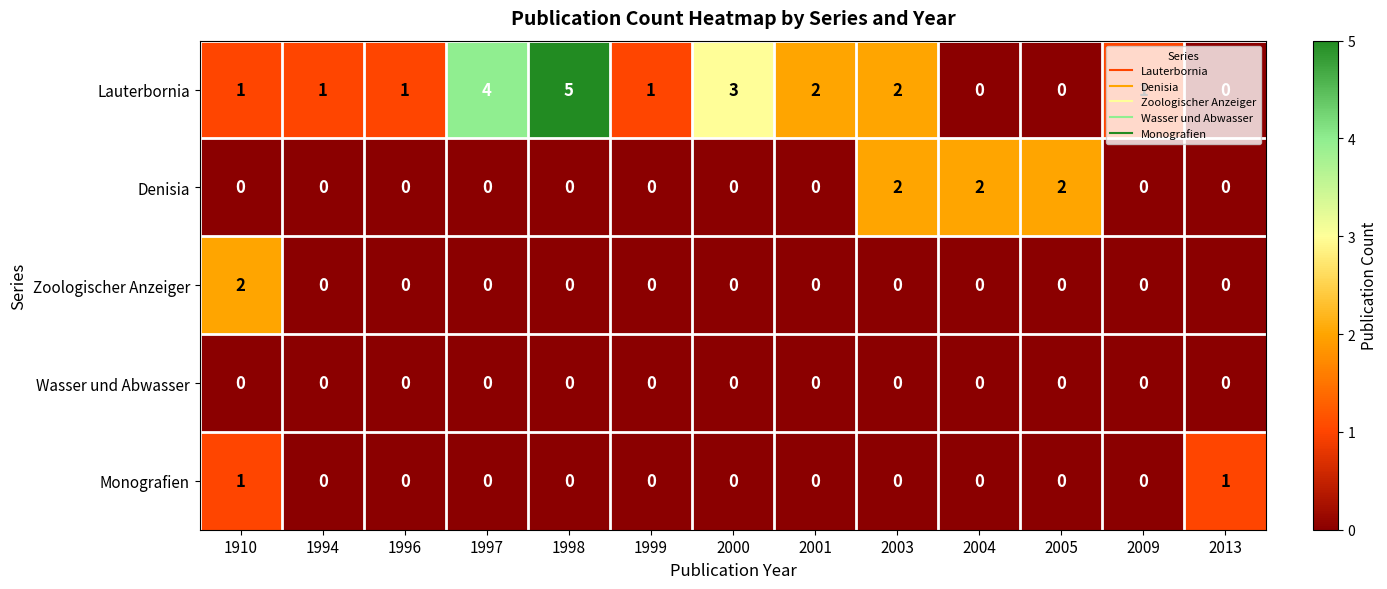

The value of Denisia at 2000 is 0. True or false?

True